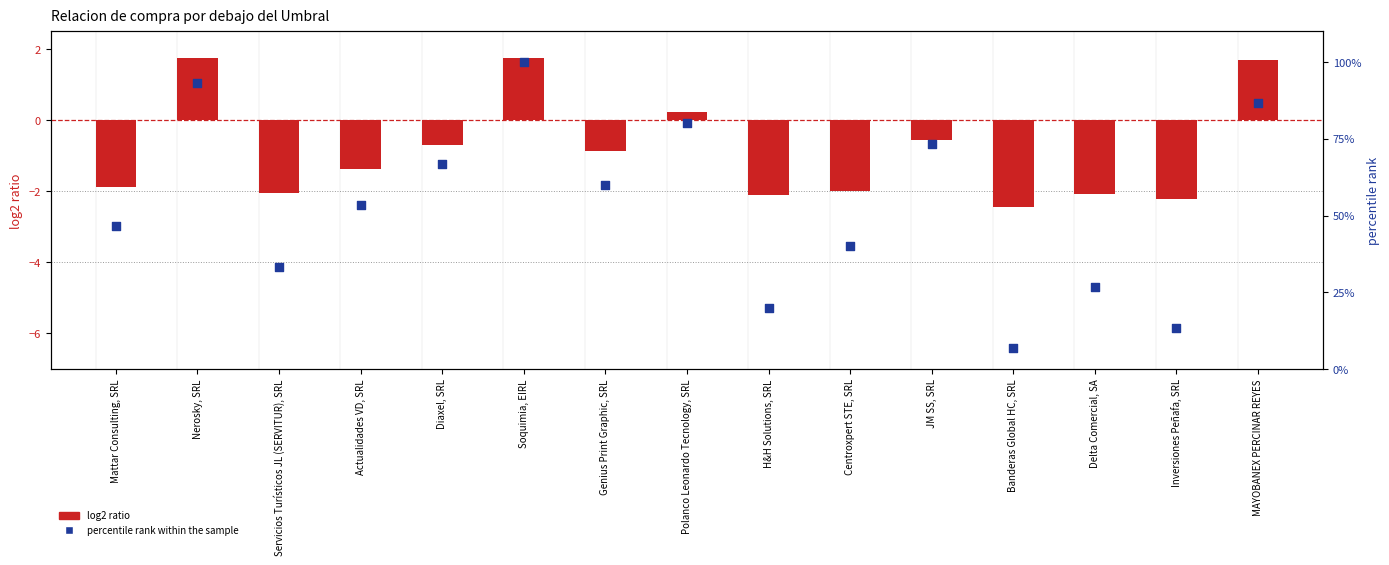

Which series has the largest total across all categories?

percentile rank within the sample